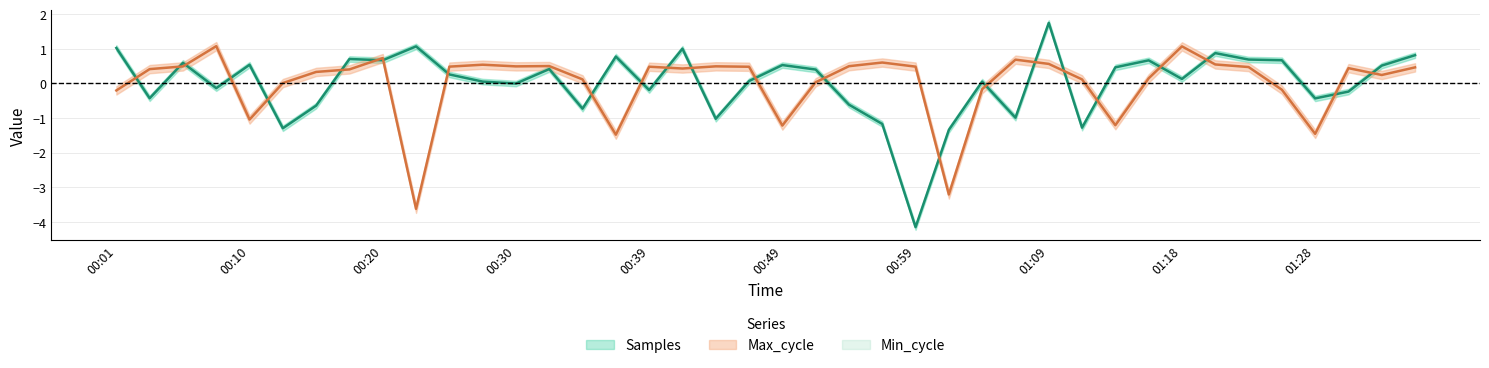

Between 01:09 and 01:23, which series saw the biggest shift?

Samples